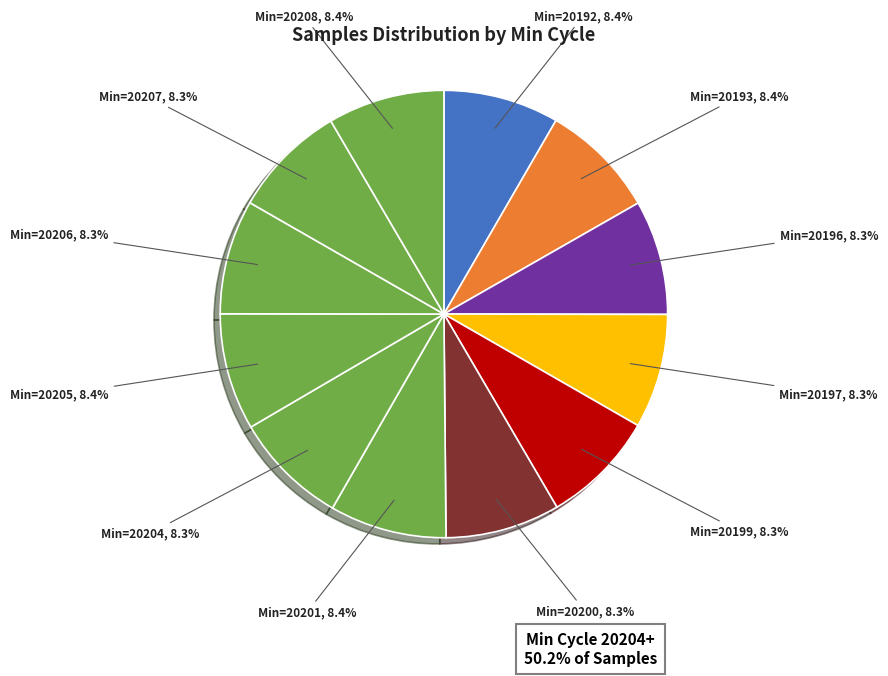

How many slices are in this pie chart?

12